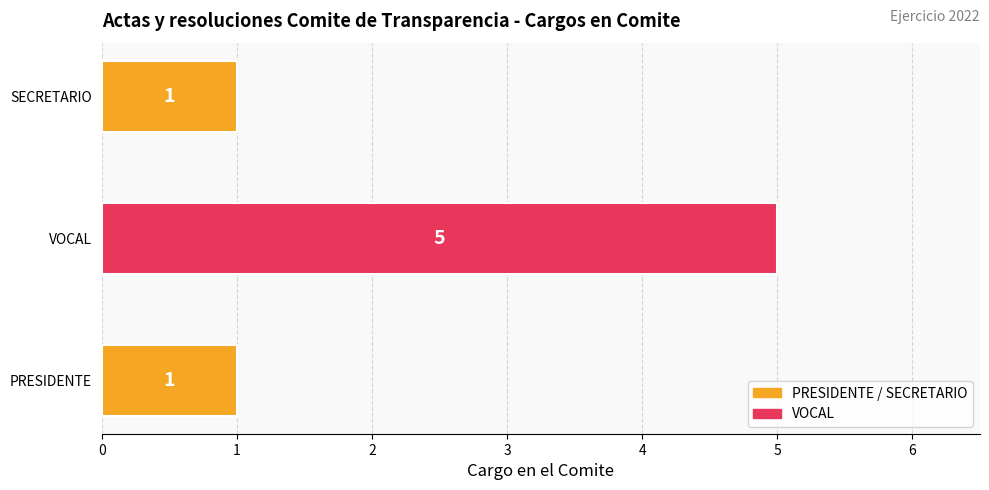

Which has a higher value, VOCAL or PRESIDENTE?

VOCAL